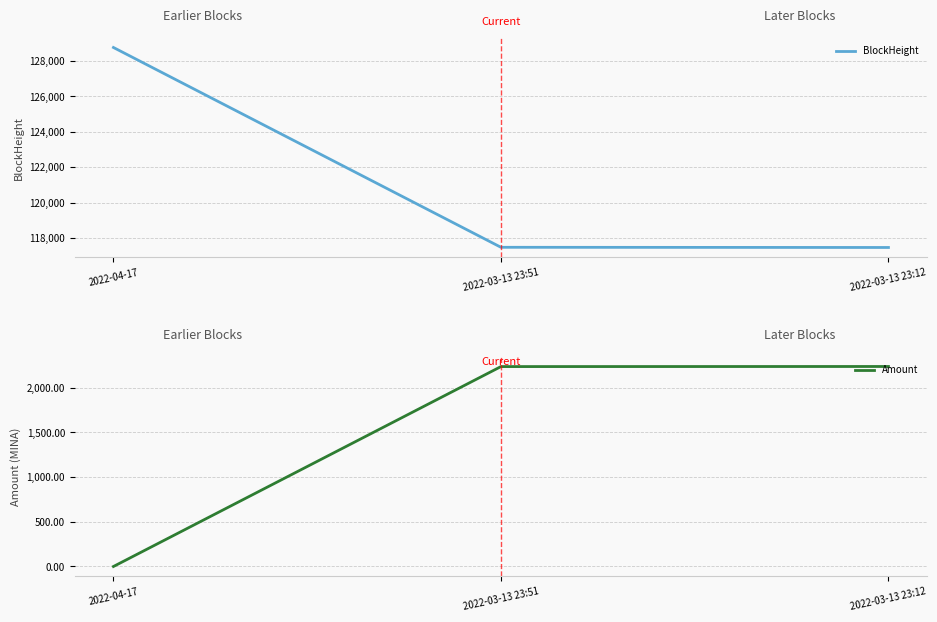

Which series has the largest range (max minus min)?

BlockHeight